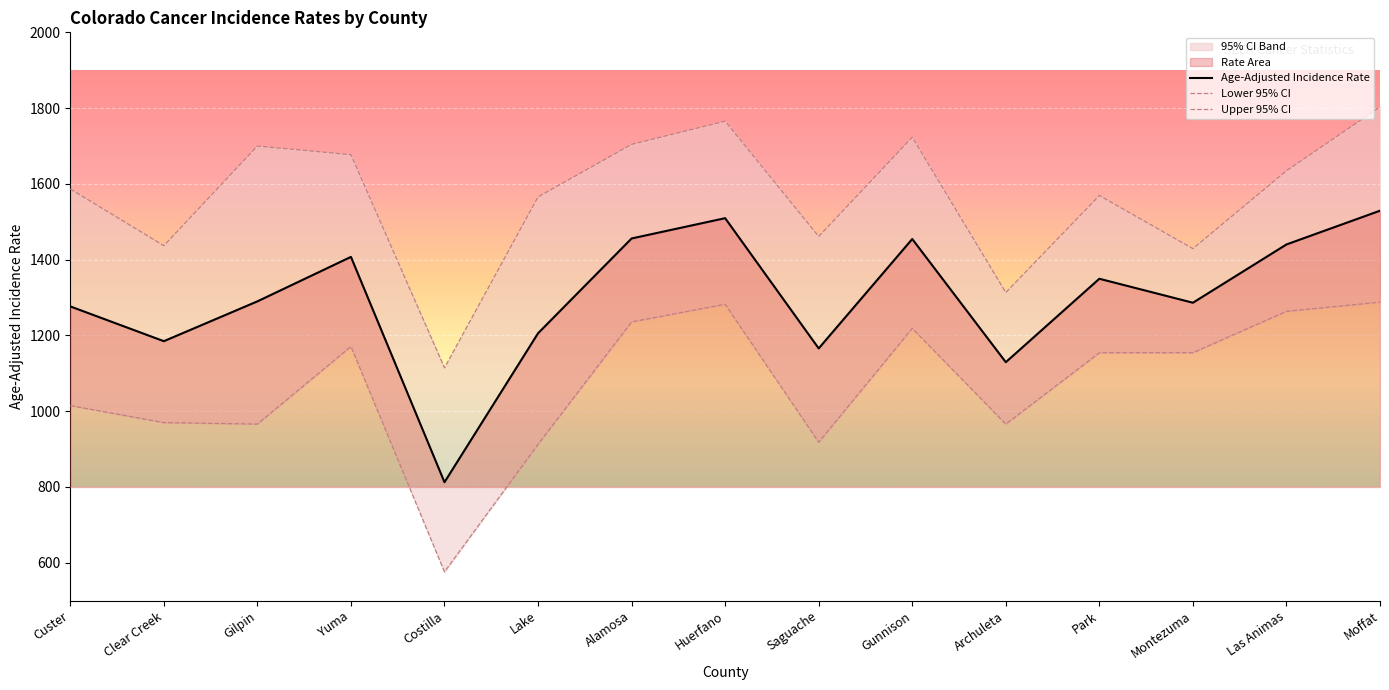

Reading left to right, extract all data points from this chart.

Age-Adjusted Incidence Rate: 1276.6	1184.8	1289.9	1407.3	812.6	1205.7	1455.9	1509.5	1165.7	1454.5	1129.4	1349.6	1286.3	1440.1	1529.2
Lower 95% CI: 1014.8	969.9	966.0	1170.8	576.0	912.6	1235.6	1282.3	918.1	1218.7	965.9	1154.3	1154.4	1263.6	1287.8
Upper 95% CI: 1586.6	1436.9	1699.9	1677.1	1114.5	1565.6	1704.4	1765.5	1461.3	1723.1	1313.3	1569.3	1429.1	1634.6	1803.1